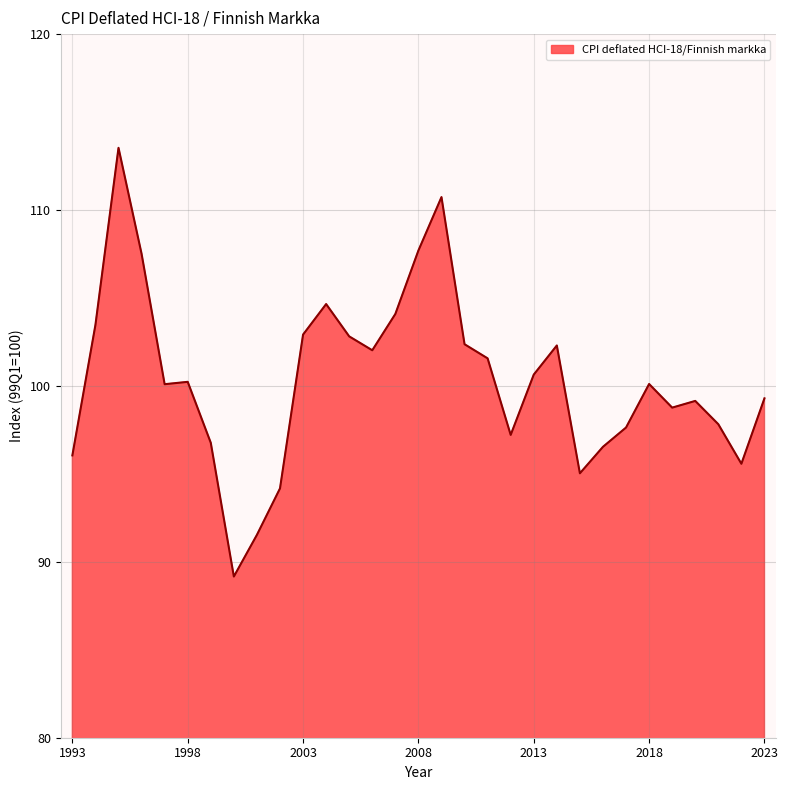

What is the difference between the maximum and minimum values?

24.4